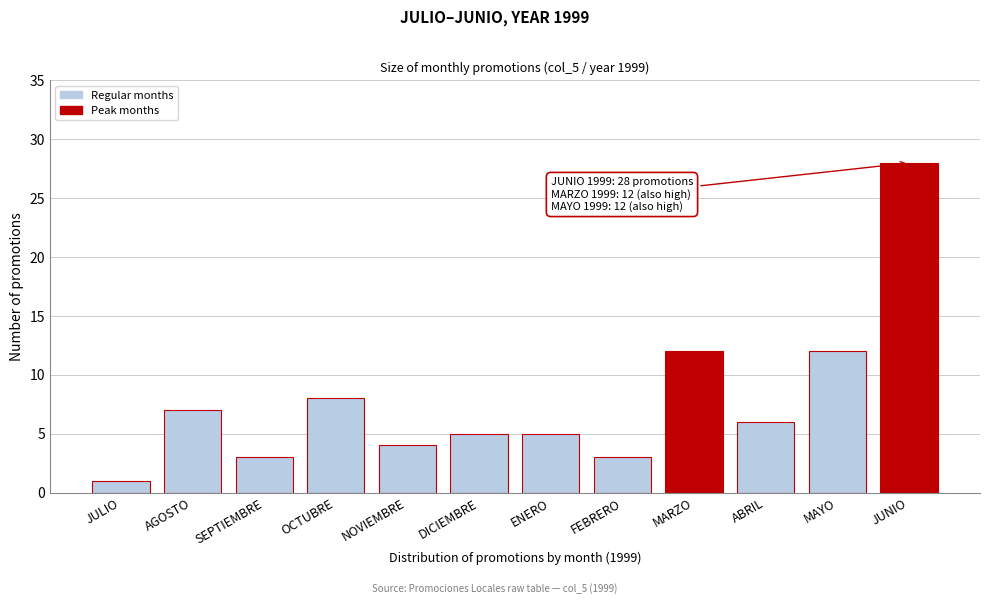

Reading right to left, list all the values displayed in this chart.

JUNIO=28	MAYO=12	ABRIL=6	MARZO=12	FEBRERO=3	ENERO=5	DICIEMBRE=5	NOVIEMBRE=4	OCTUBRE=8	SEPTIEMBRE=3	AGOSTO=7	JULIO=1